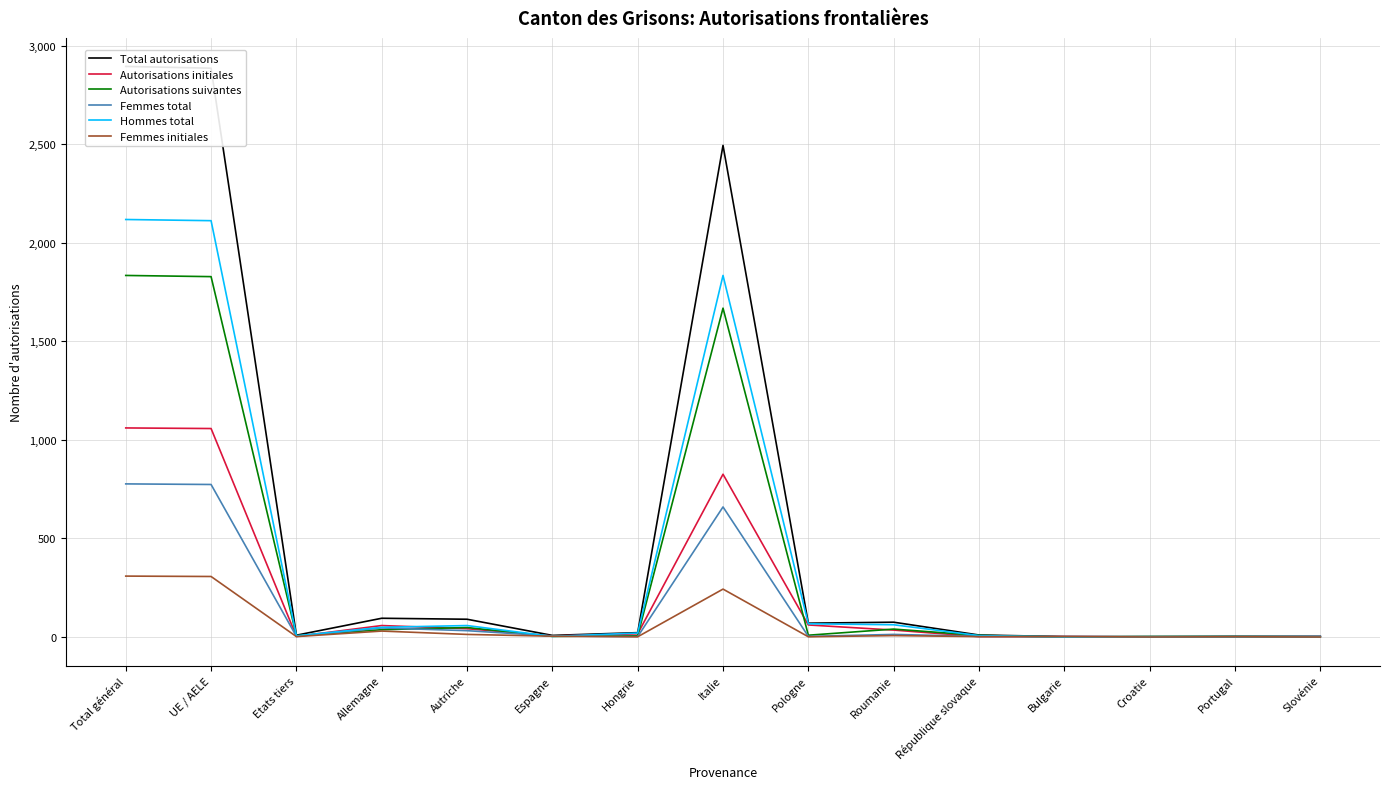

How many values in the Autorisations initiales series are below 16?

7